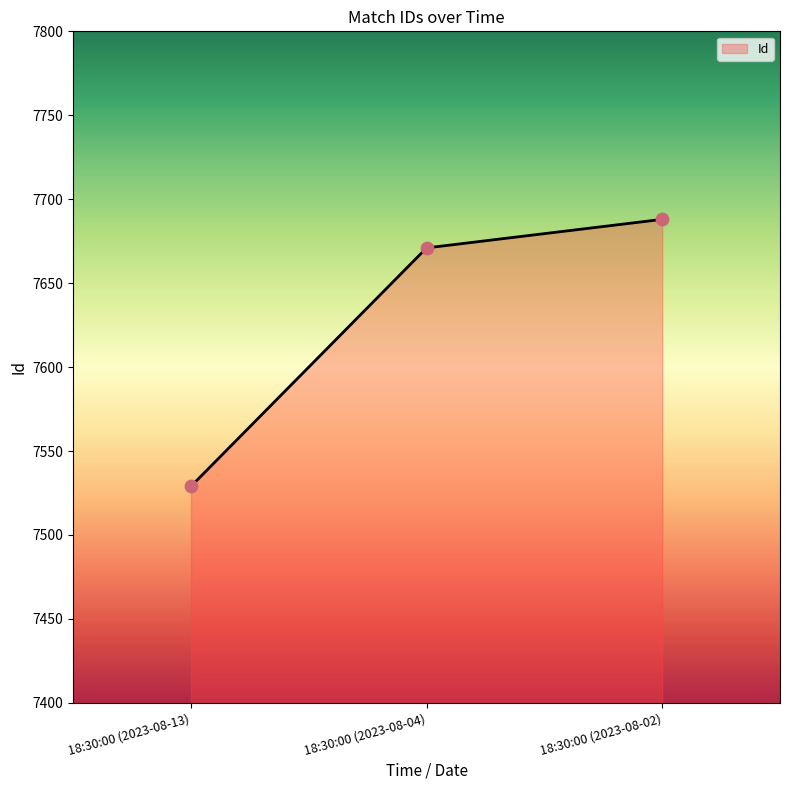

Approximately how many times larger is the value at 18:30:00 (2023-08-02) compared to 18:30:00 (2023-08-04)?

1.0